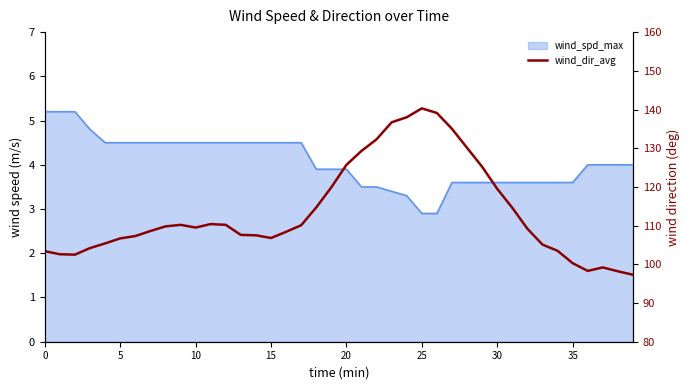

Is it true that the value at 30 is 62.2?

False